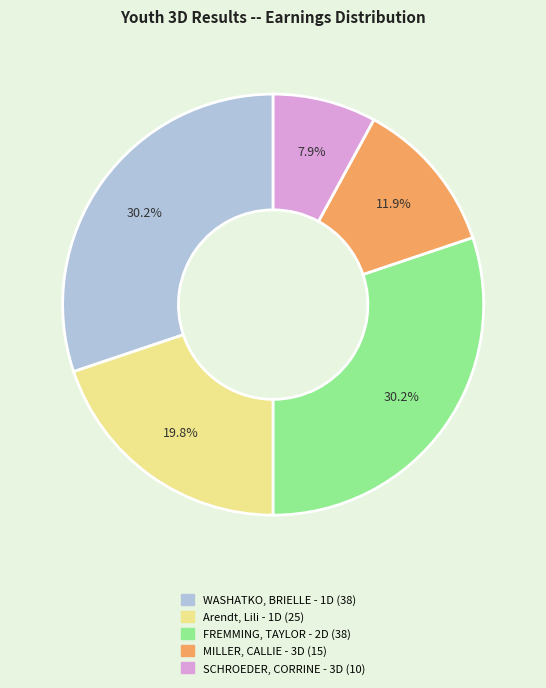

Count the number of slices in the pie.

5